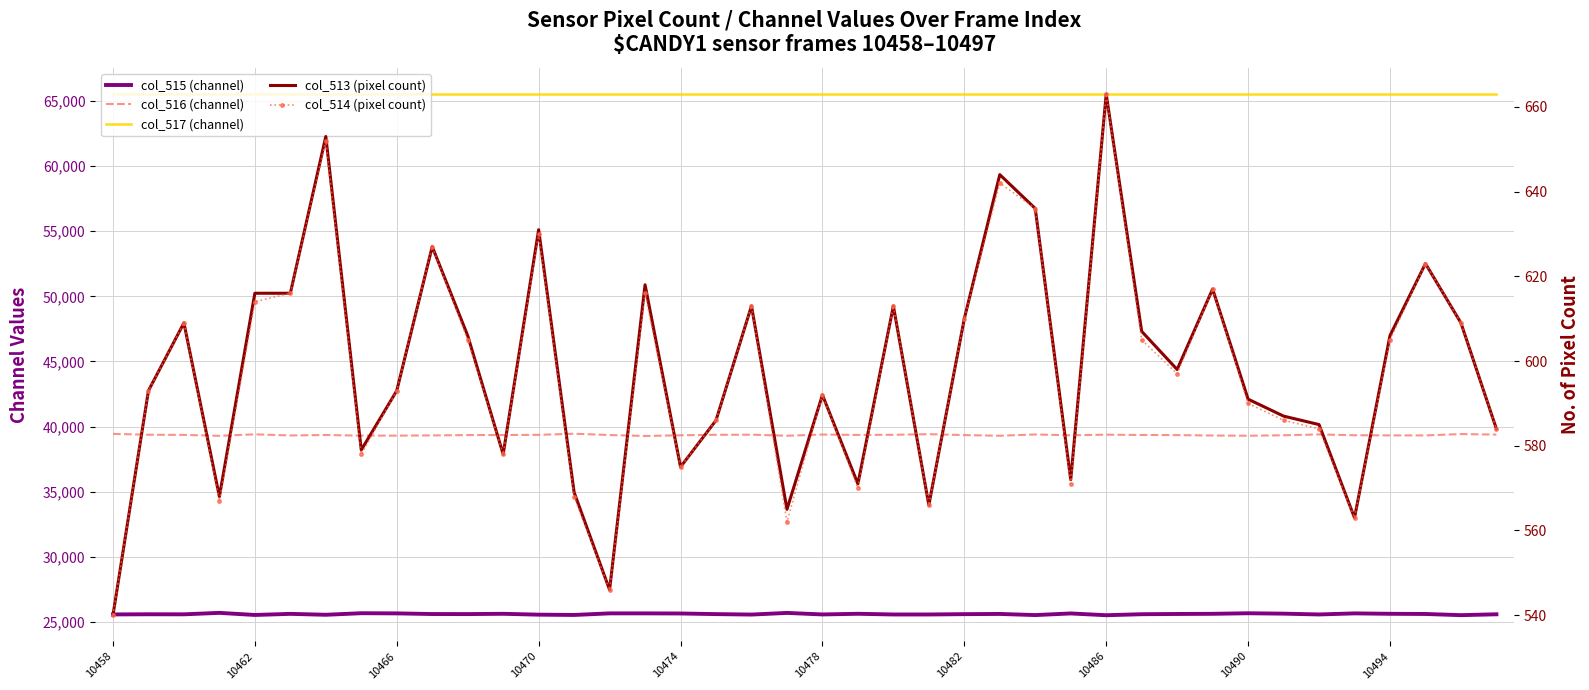

What is the difference between the maximum and minimum values in the col_515 (channel) series?

182